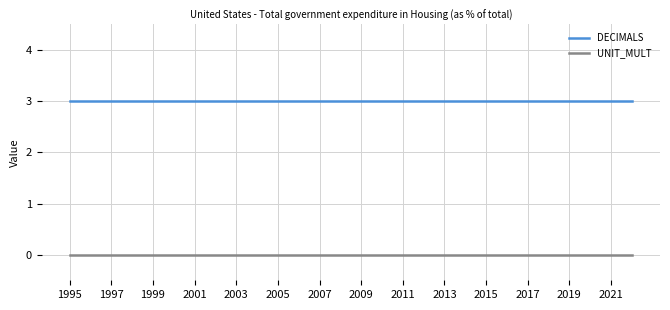

What is the maximum value for DECIMALS?

3